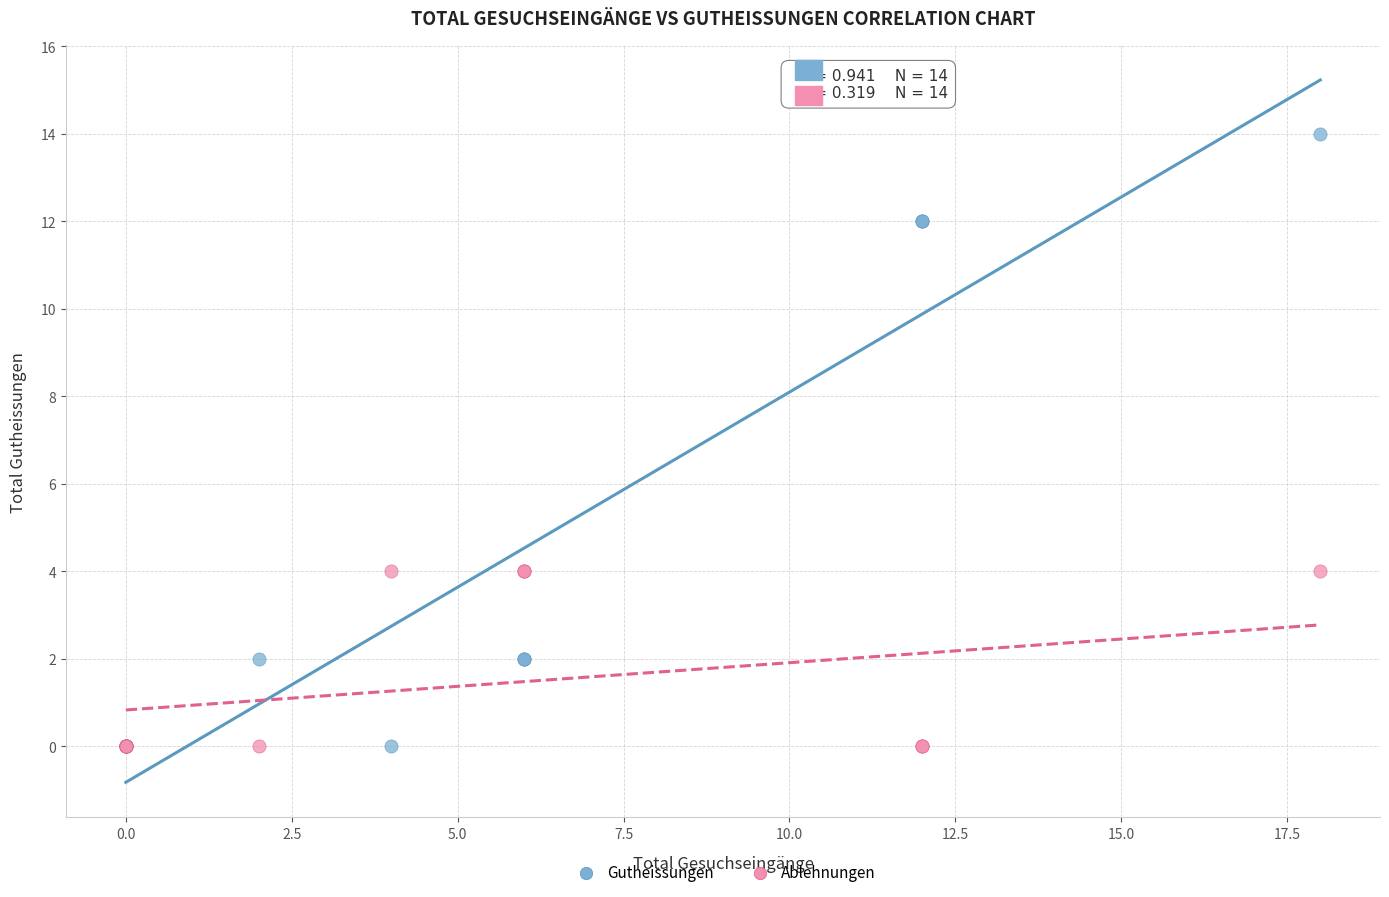

What are all the series names shown in the legend?

Gutheissungen, Ablehnungen